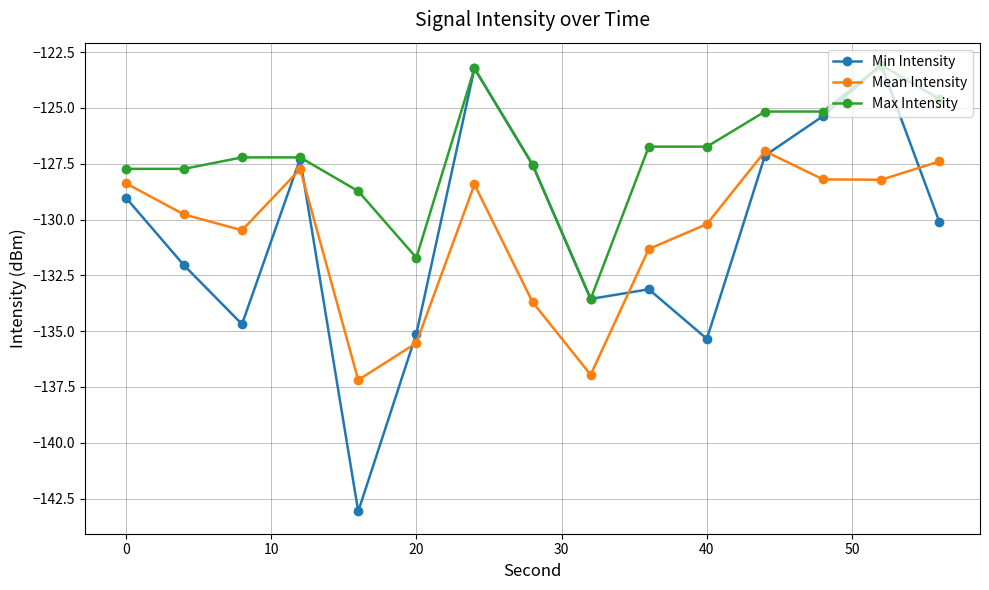

At how many categories does at least one series exceed -141?

15